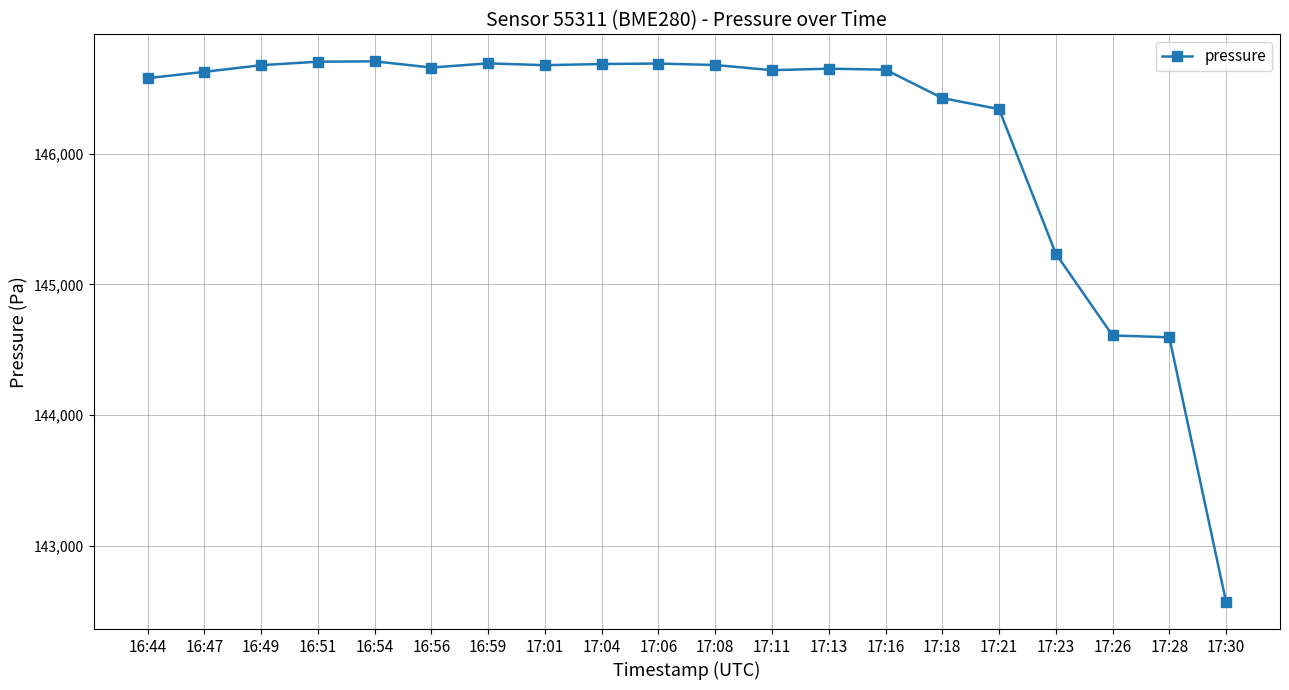

Is it true that the value at 17:18 is 146424.5?

True